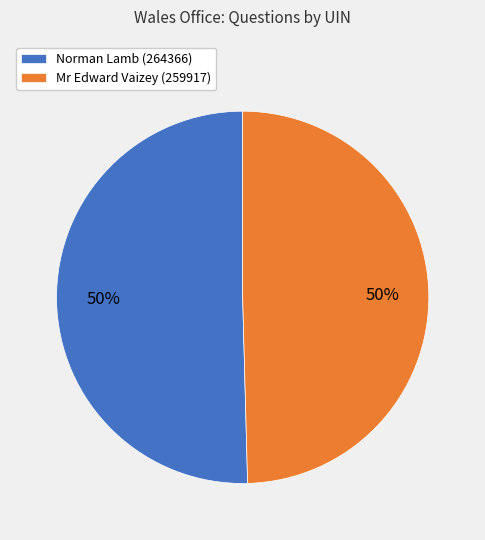

Is the sum of Mr Edward Vaizey (259917) and Norman Lamb (264366) greater than half?

Yes